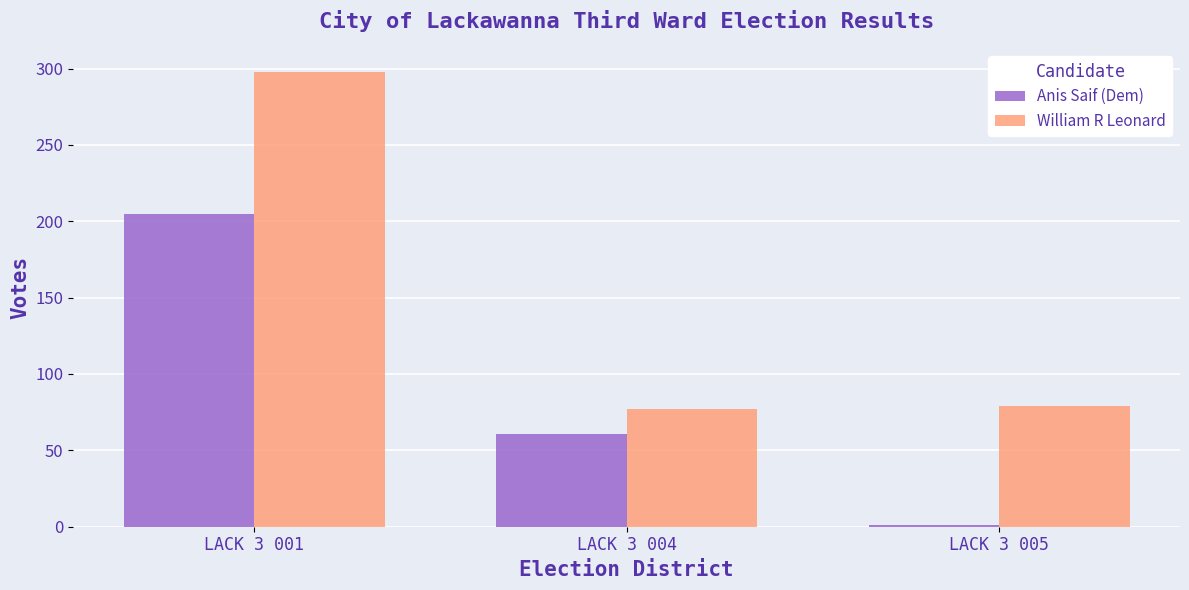

At LACK 3 005, list the series in order from smallest to largest.

Anis Saif (Dem), William R Leonard